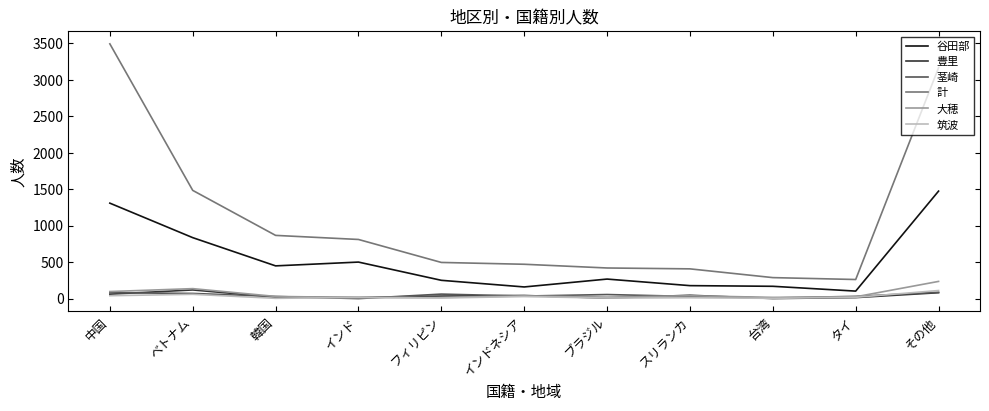

The 大穂 series shows 26 at タイ. True or false?

True